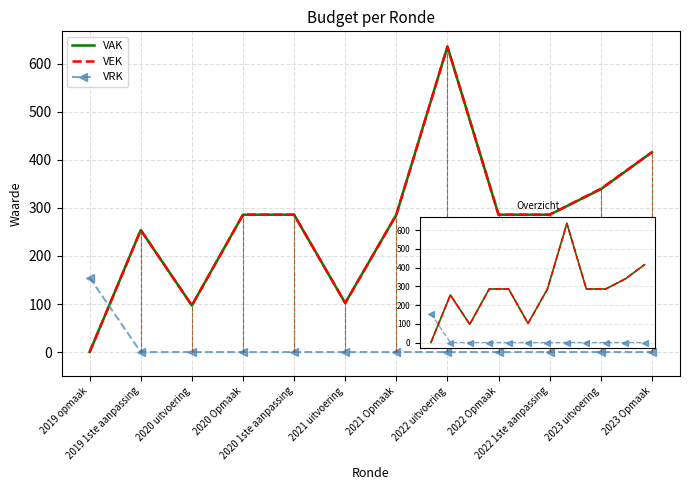

At which category is the sum across all series the highest?

2022 uitvoering